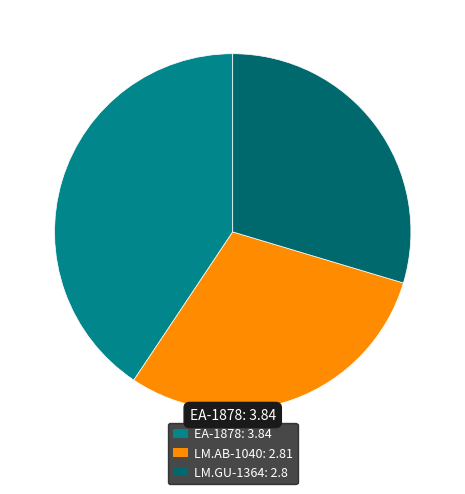

Does any single category account for the majority?

No